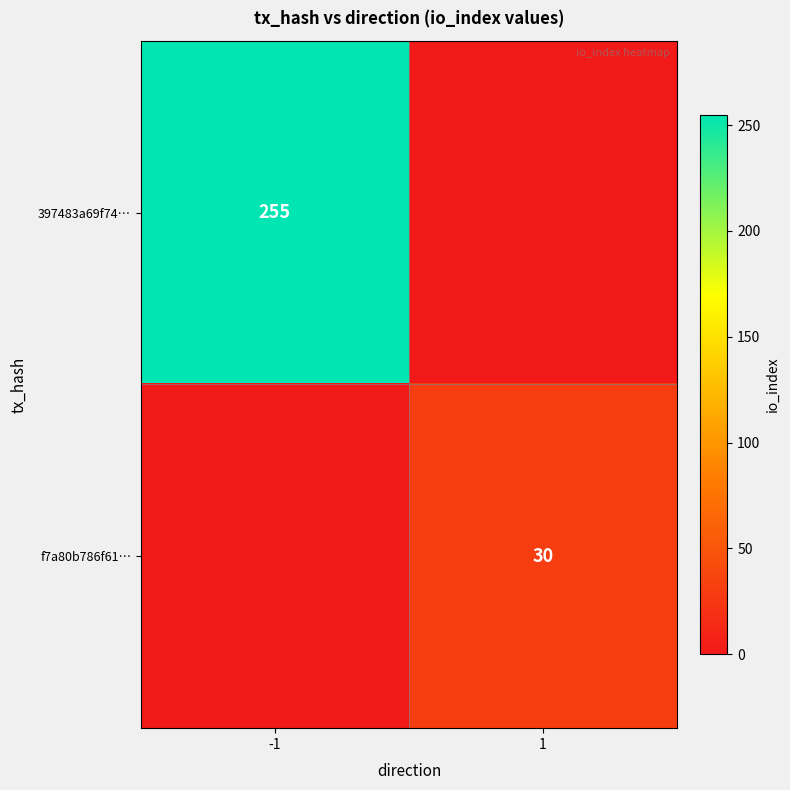

The 397483a69f74… series shows 255 at -1. True or false?

True